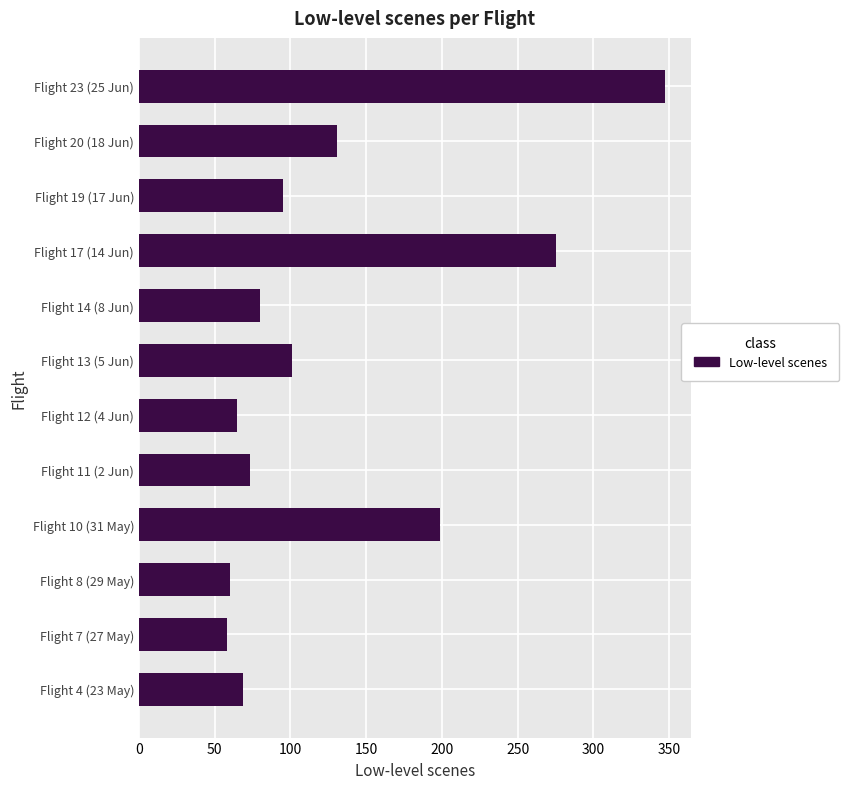

What is the difference between the maximum and second lowest values?

287